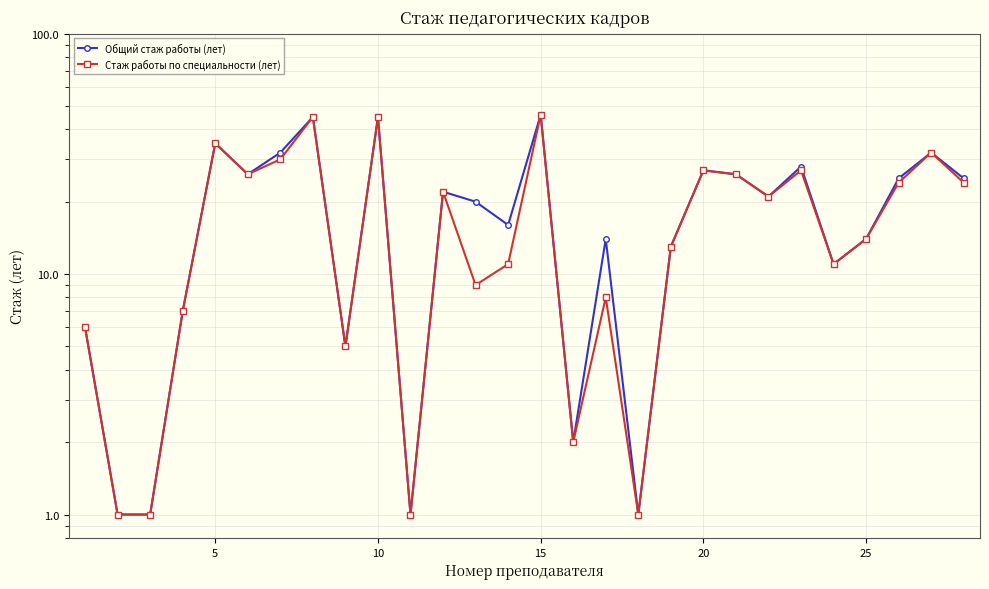

The value of Стаж работы по специальности (лет) at 15 is 0. True or false?

False